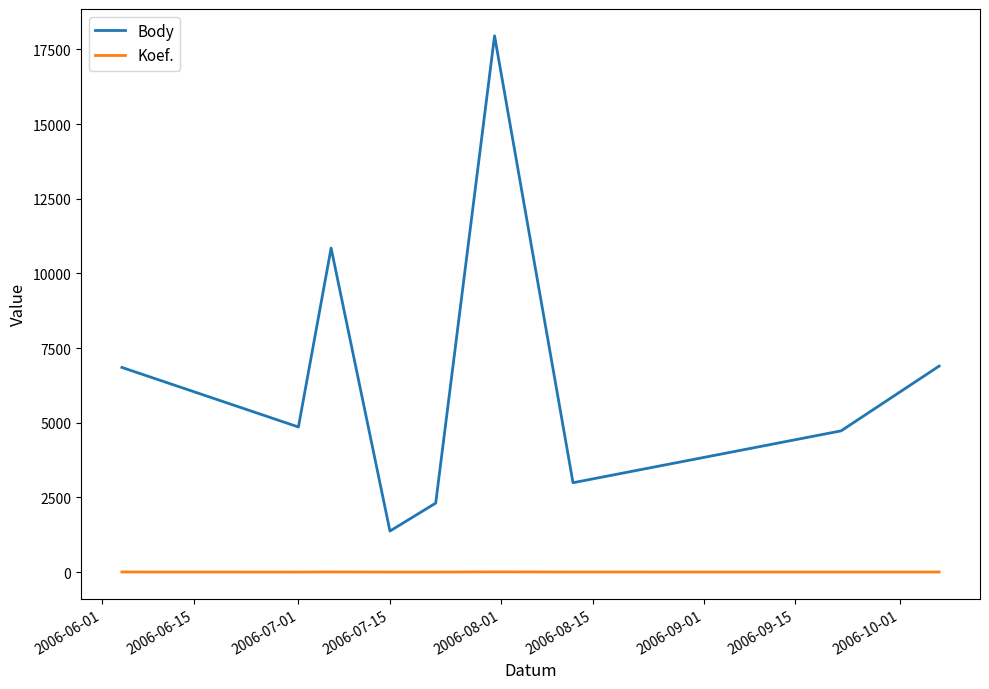

What is the maximum value shown in the chart?

17956